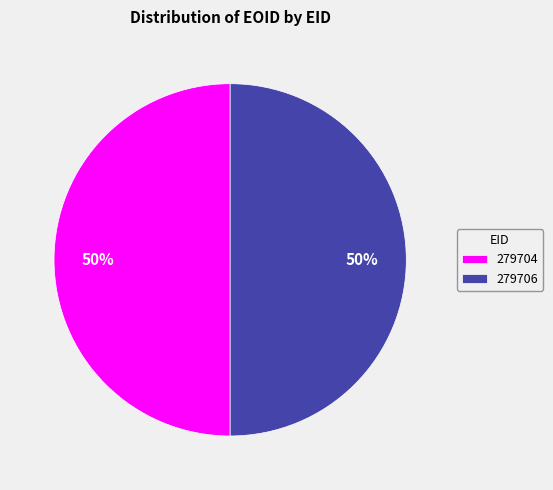

Approximately how many times larger is the value at 279706 compared to 279704?

1.0